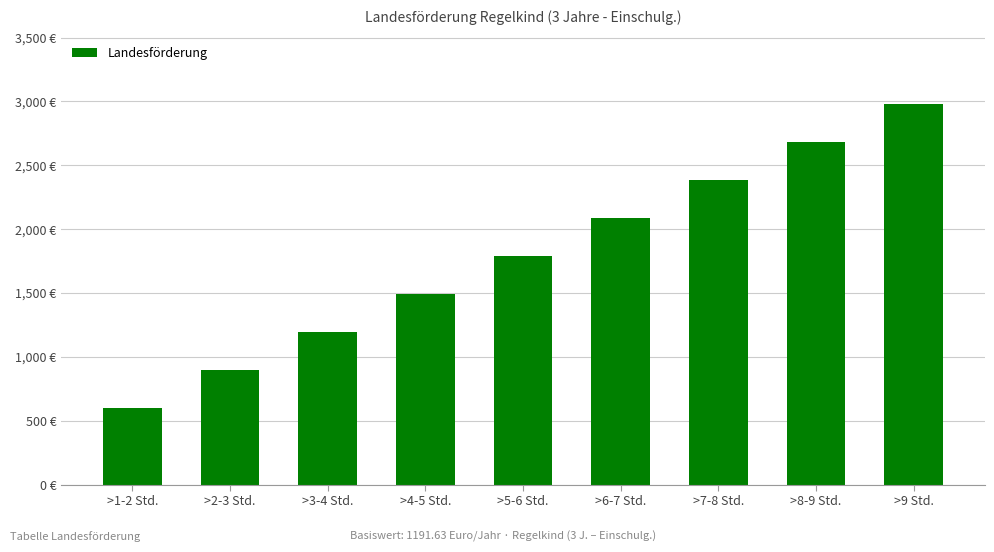

Reading right to left, list all the values displayed in this chart.

2979.1	2681.2	2383.3	2085.3	1787.5	1489.5	1191.6	893.7	595.8